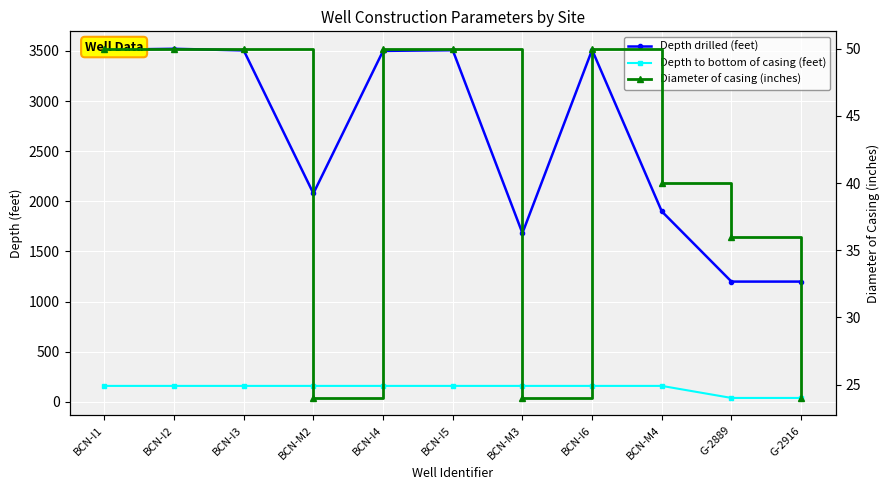

Which category has the lowest value across all series?

BCN-M2